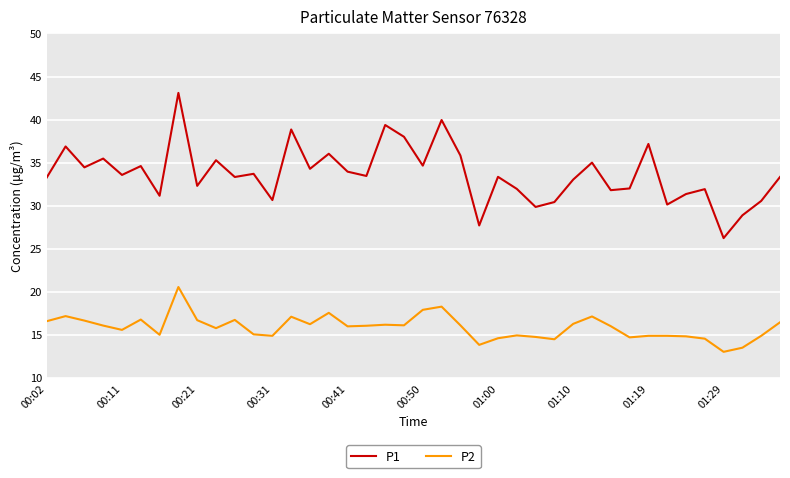

True or false: P2 and P1 intersect in this chart.

False